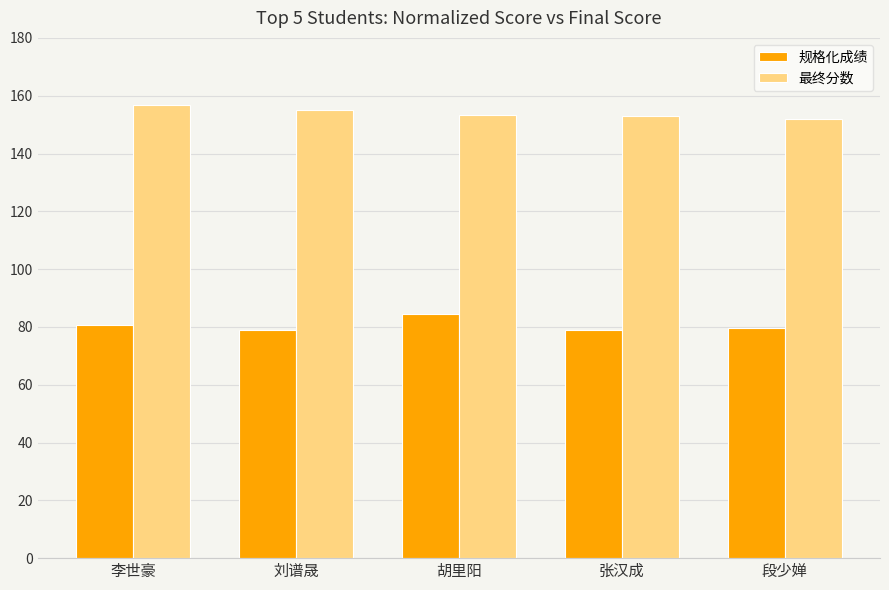

What position from the left is 张汉成?

4